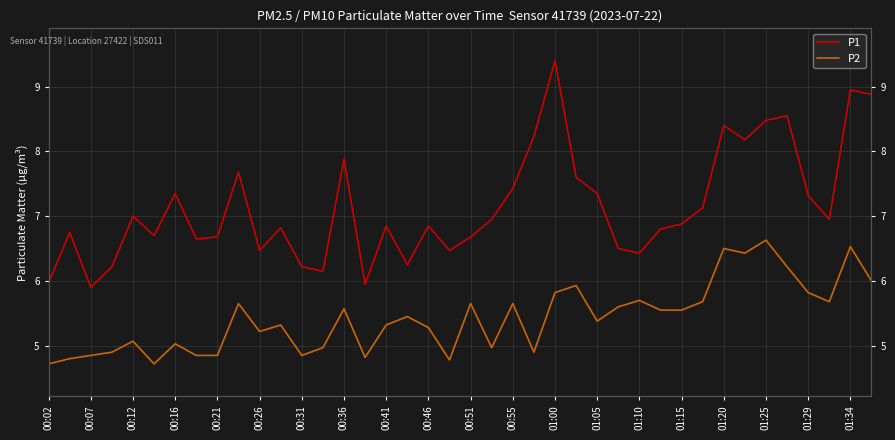

What is the value of the P2 point at the 13th from the left?

4.8